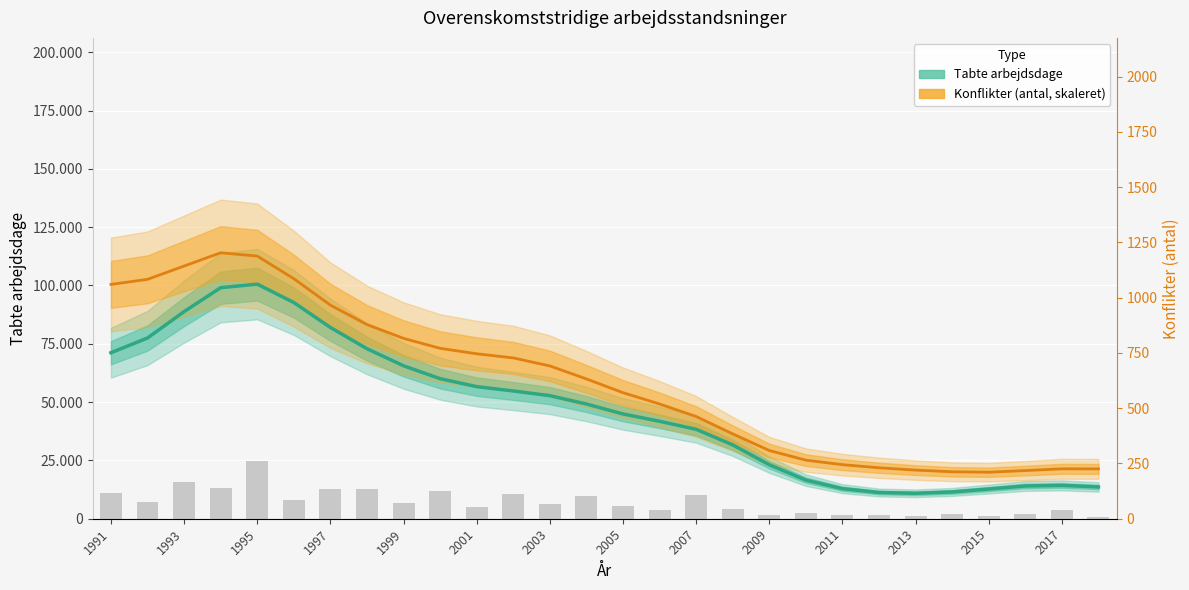

What is the average value of the Konflikter (antal, skaleret) series?

58518.9